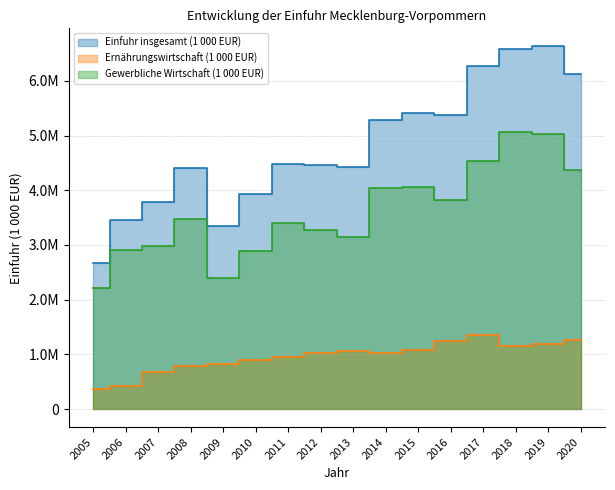

True or false: Ernährungswirtschaft (1 000 EUR) and Gewerbliche Wirtschaft (1 000 EUR) intersect in this chart.

False